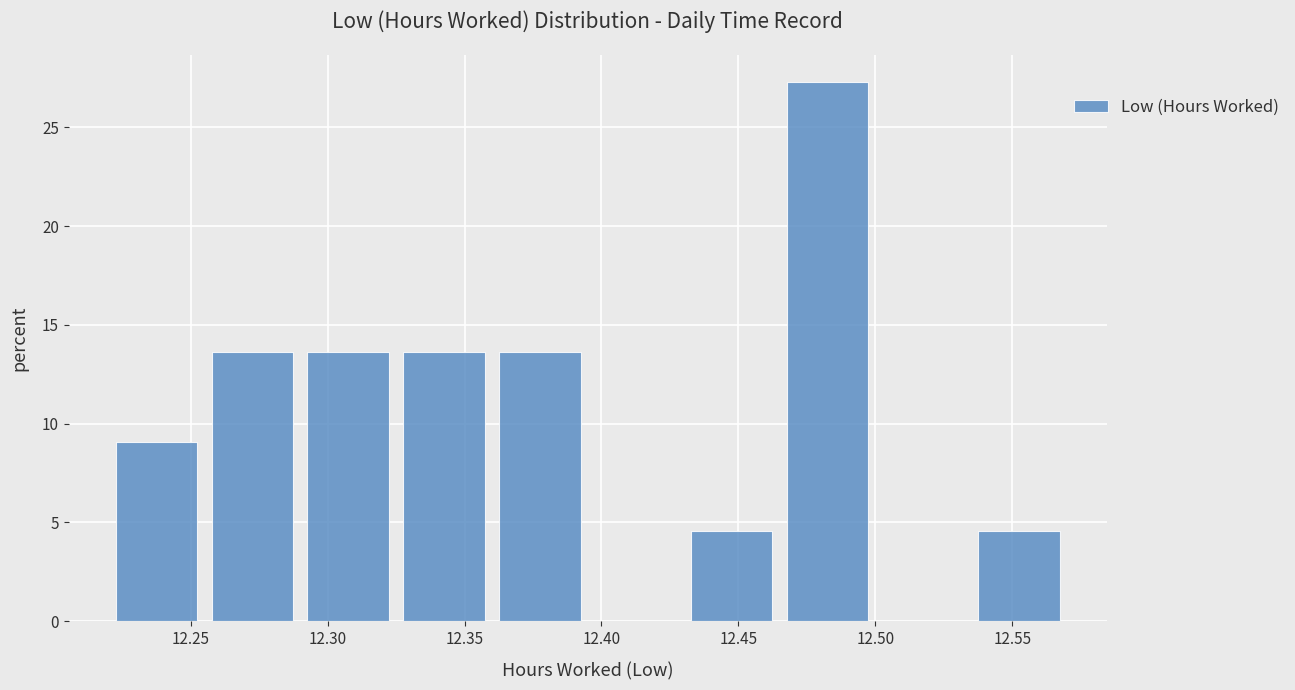

Which range on the x-axis has the tallest bar?

12.465 to 12.500